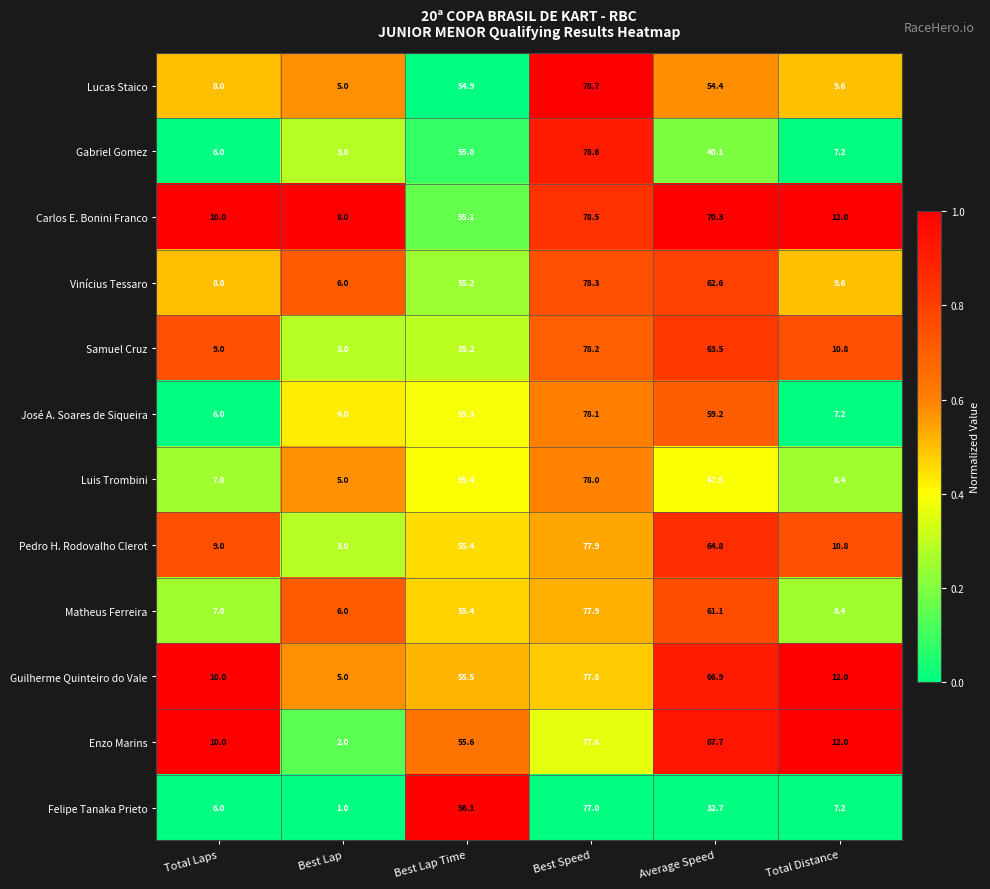

Rank the series at Average Speed from highest to lowest value.

Carlos E. Bonini Franco, Enzo Marins, Guilherme Quinteiro do Vale, Pedro H. Rodovalho Clerot, Samuel Cruz, Vinícius Tessaro, Matheus Ferreira, José A. Soares de Siqueira, Lucas Staico, Luis Trombini, Gabriel Gomez, Felipe Tanaka Prieto